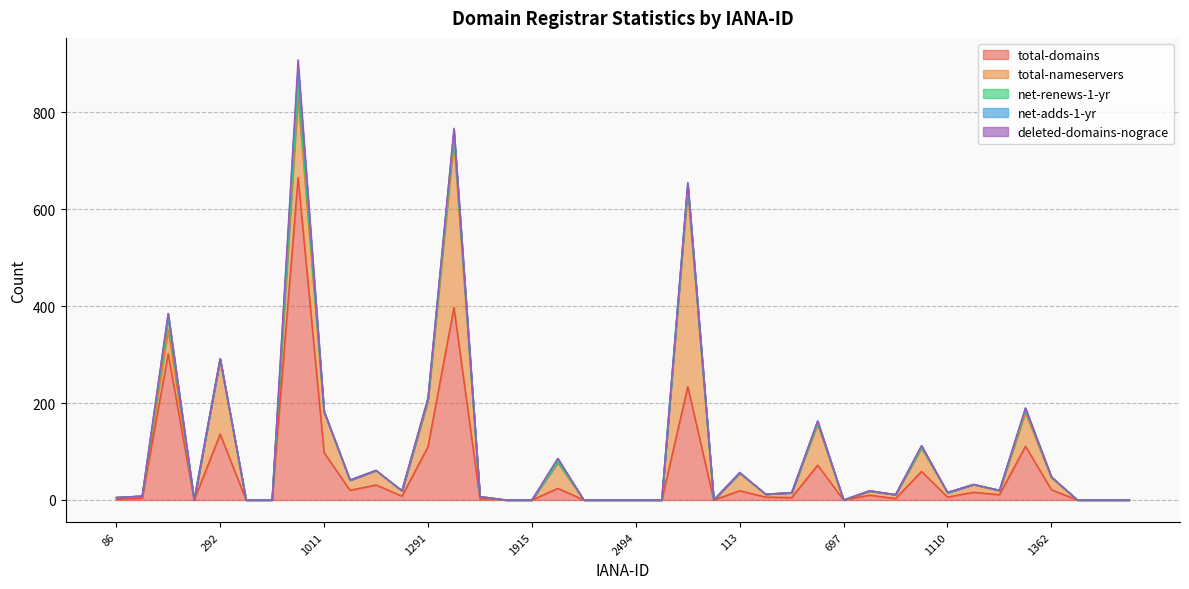

At which category is the sum across all series the highest?

895